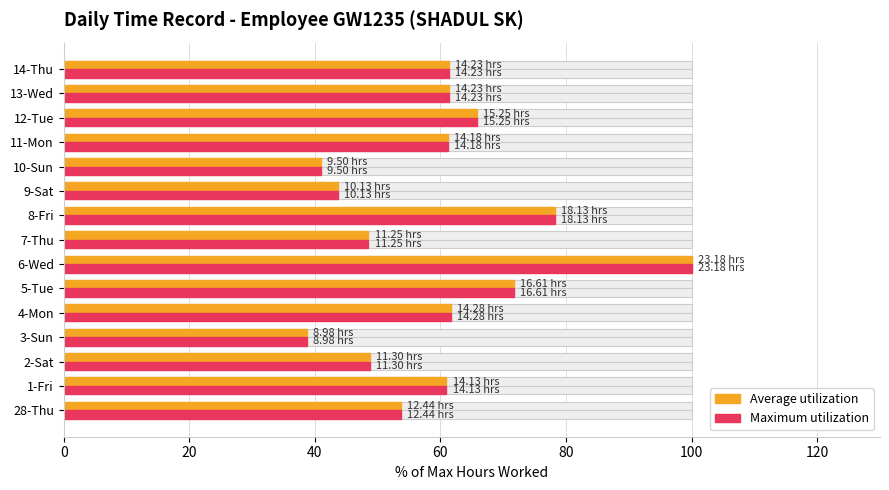

Is the value of Average utilization at 2-Sat greater than the value of Maximum utilization at 14-Thu?

No